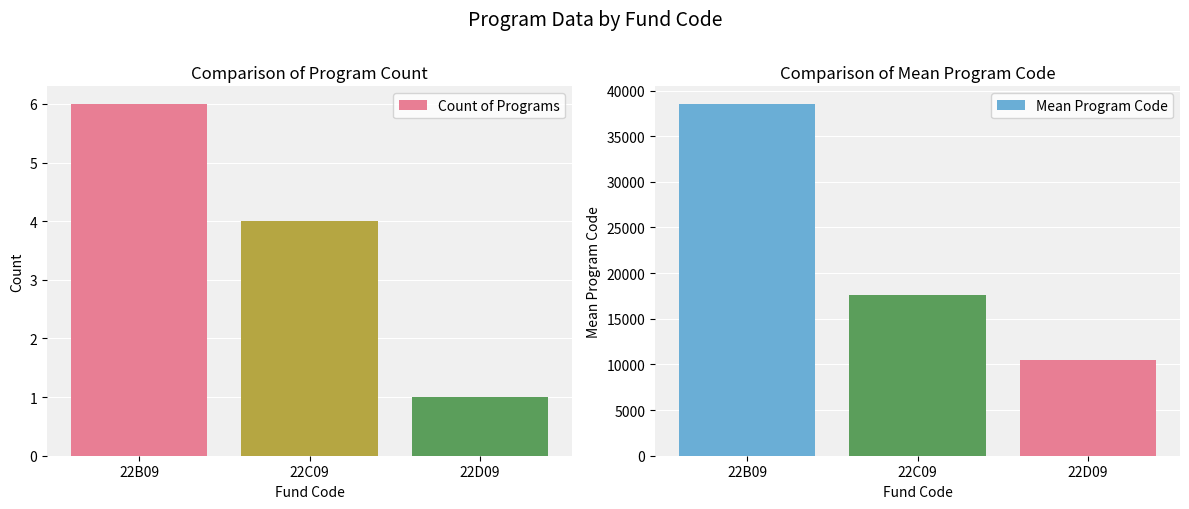

What position from the left is 22C09?

2